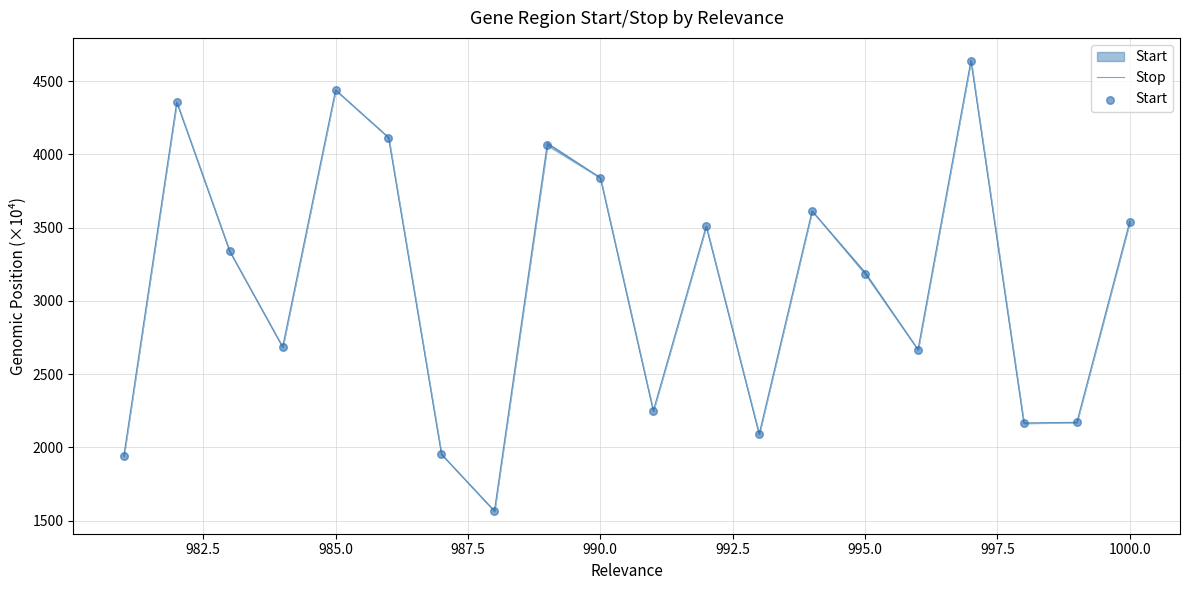

Which series has the largest total across all categories?

Stop